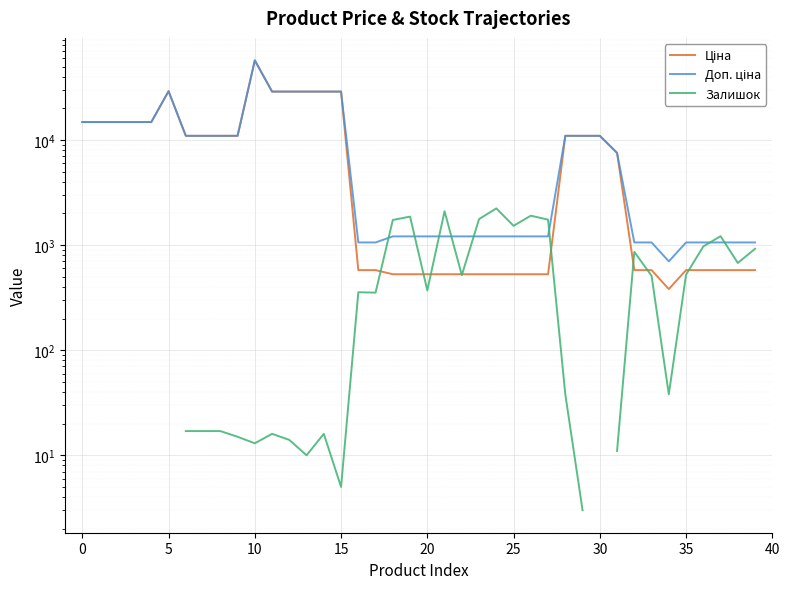

What is the average value of the Ціна series?

10004.1